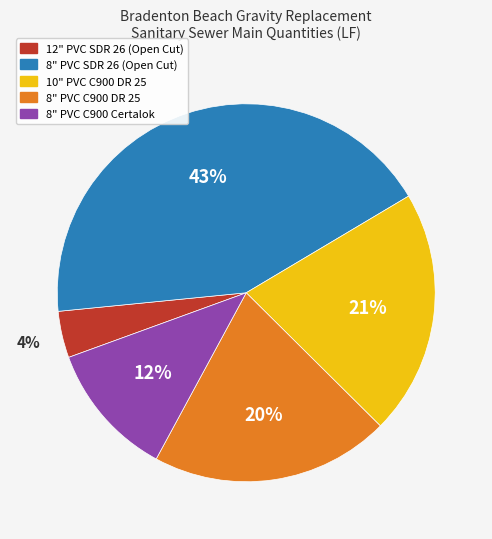

Rank the categories by value from highest to lowest.

8" PVC SDR 26 (Open Cut), 10" PVC C900 DR 25, 8" PVC C900 DR 25, 8" PVC C900 Certalok, 12" PVC SDR 26 (Open Cut)